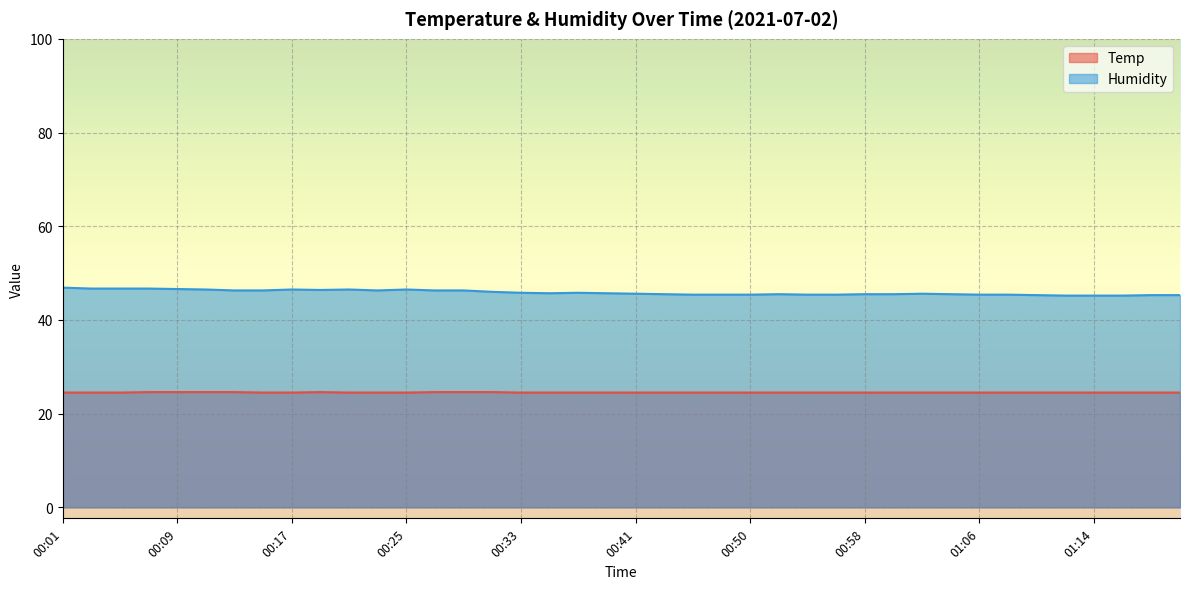

What is the total value across all series at 00:35?

70.2